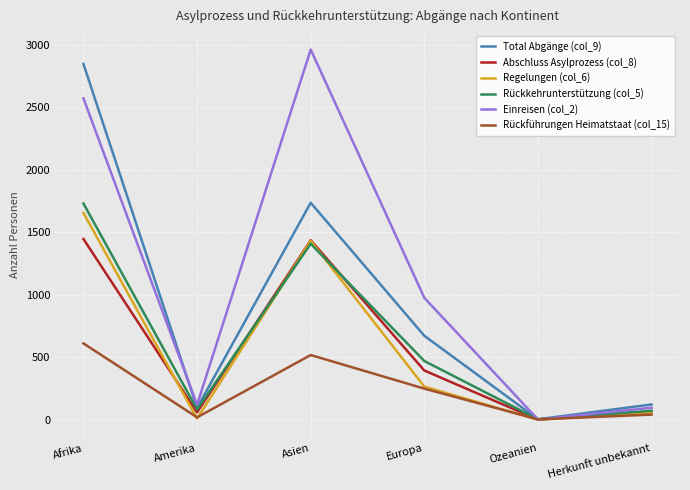

Which label corresponds to the largest value in the chart?

Asien